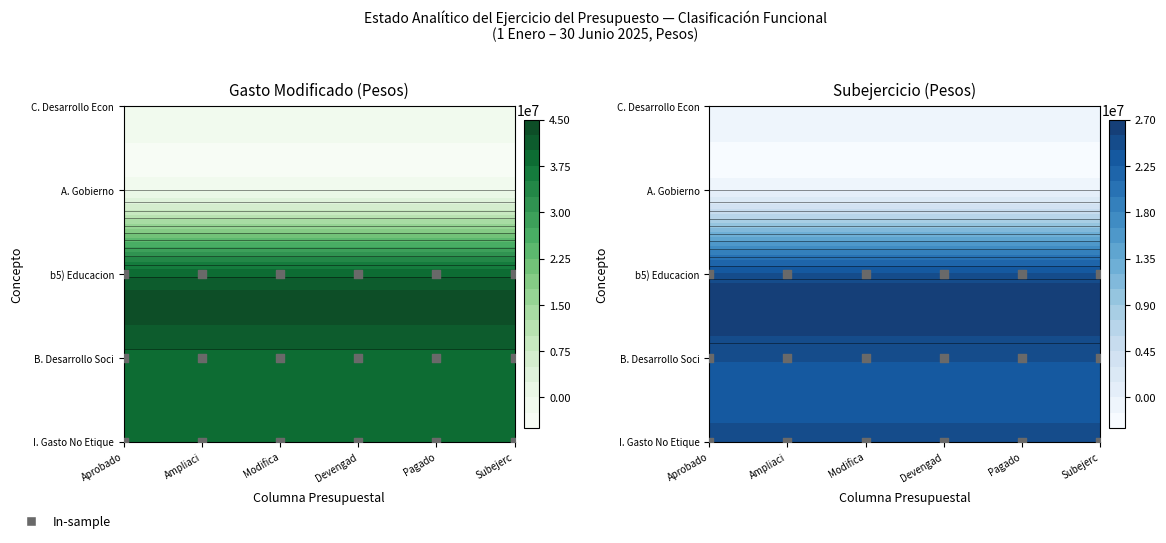

Reading left to right, what are all the values shown in this chart?

I. Gasto No Etiquetado: 38047158	1195680	39242838	15085011	13903406	24157827
B. Desarrollo Social: 38047158	1195680	39242838	15085011	13903406	24157827
b5) Educacion: 38047158	1195680	39242838	15085011	13903406	24157827
A. Gobierno: 0	0	0	0	0	0
C. Desarrollo Economico: 0	0	0	0	0	0